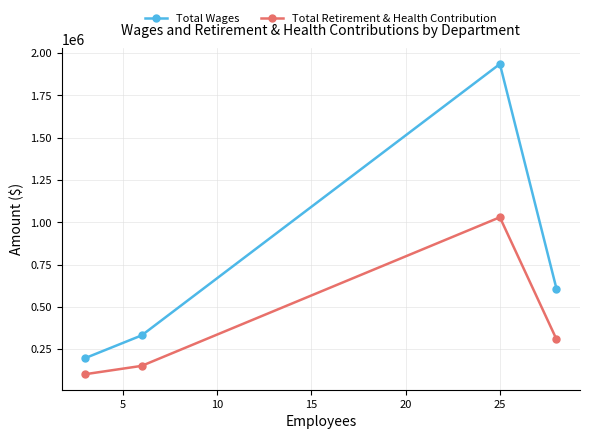

At how many categories does at least one series exceed 899710?

1